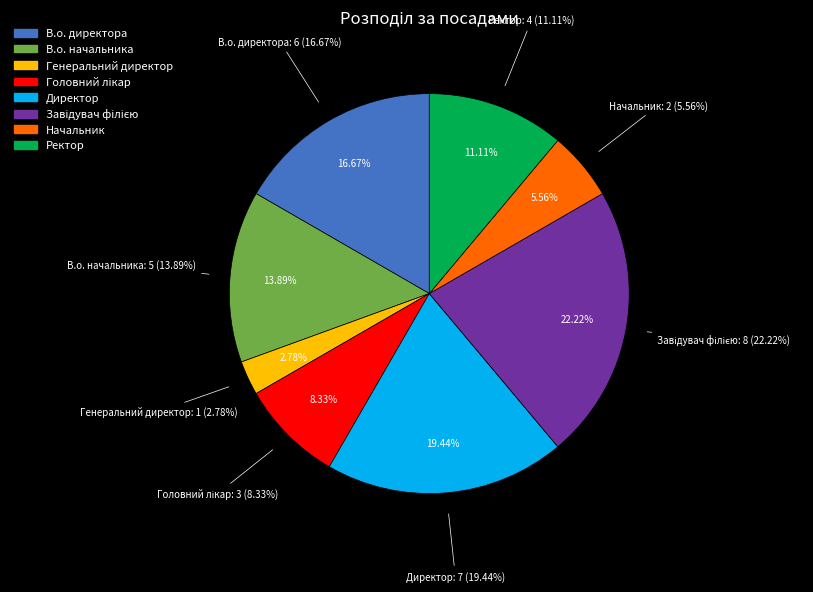

Which slice is the largest?

Завідувач філією